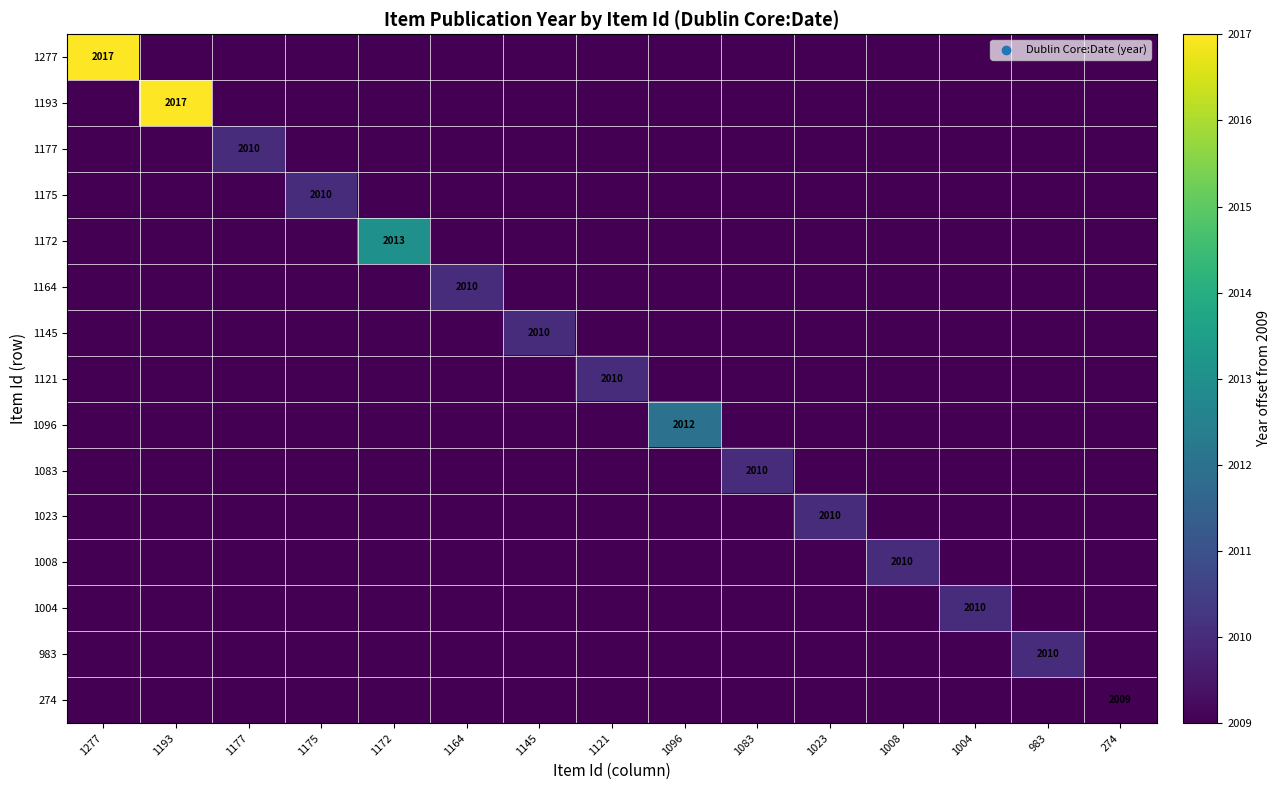

Which category has the lowest value across all series?

1193